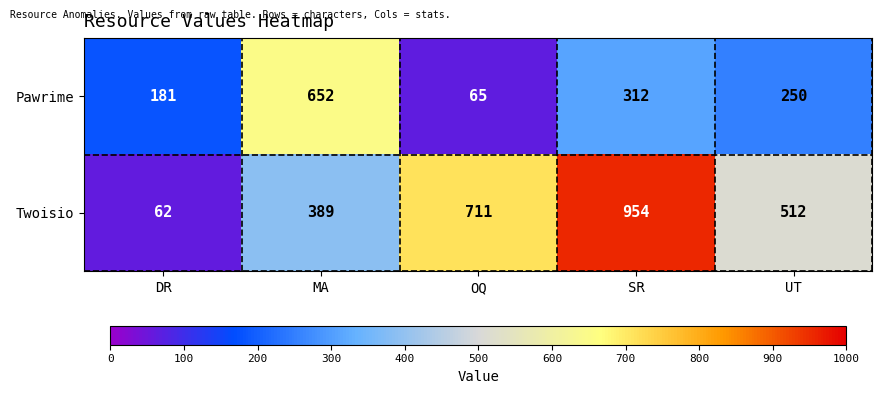

Reading right to left, extract all data points from this chart.

Pawrime: UT=250	SR=312	OQ=65	MA=652	DR=181
Twoisio: UT=512	SR=954	OQ=711	MA=389	DR=62